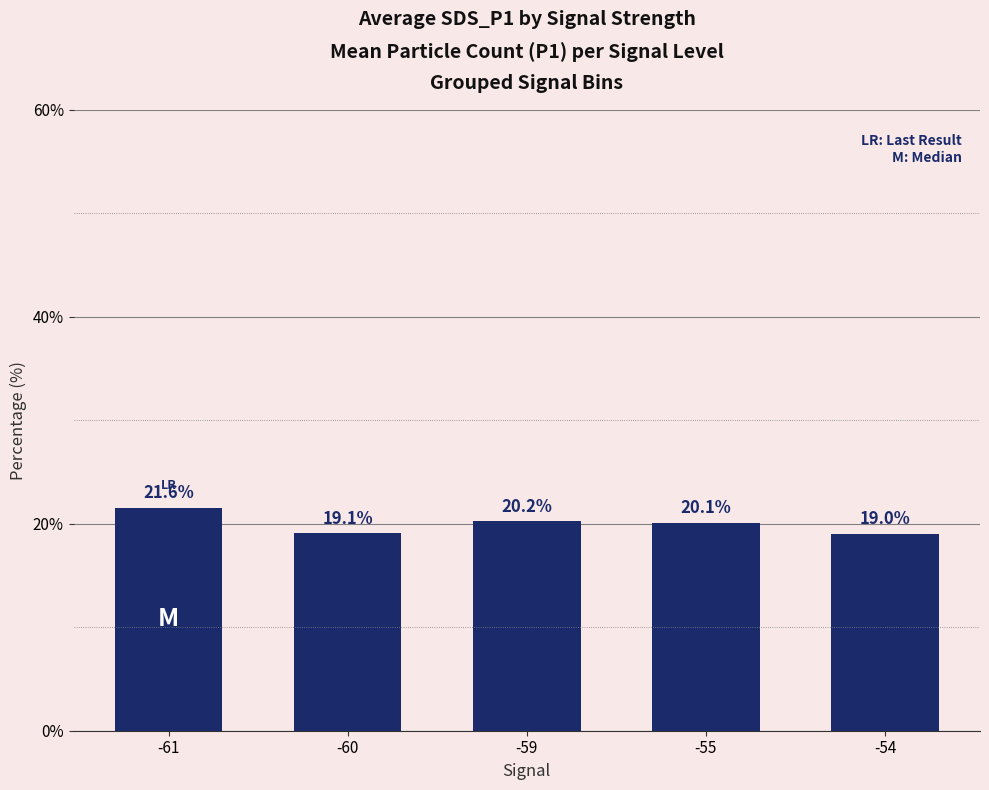

Between -61 and -59, which is larger?

-61